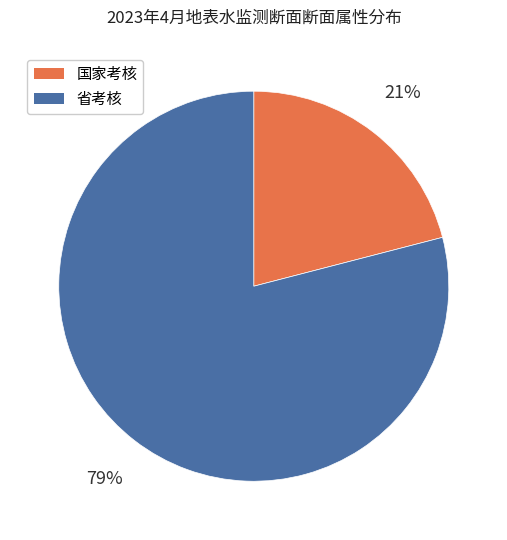

To the nearest percent, what is the average slice percentage?

50%